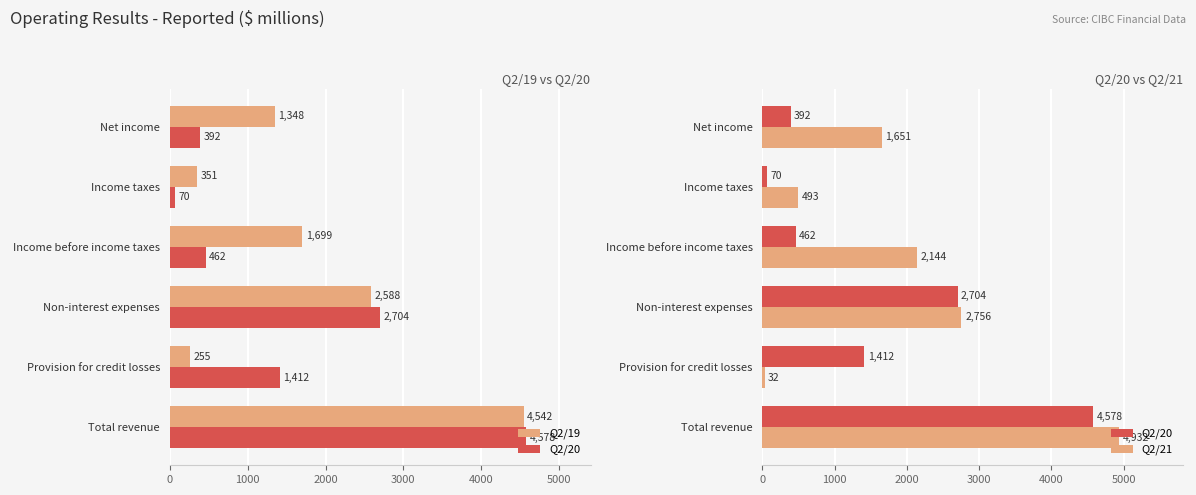

Rank the series by their maximum value, from highest to lowest.

Q2/21, Q2/20, Q2/19